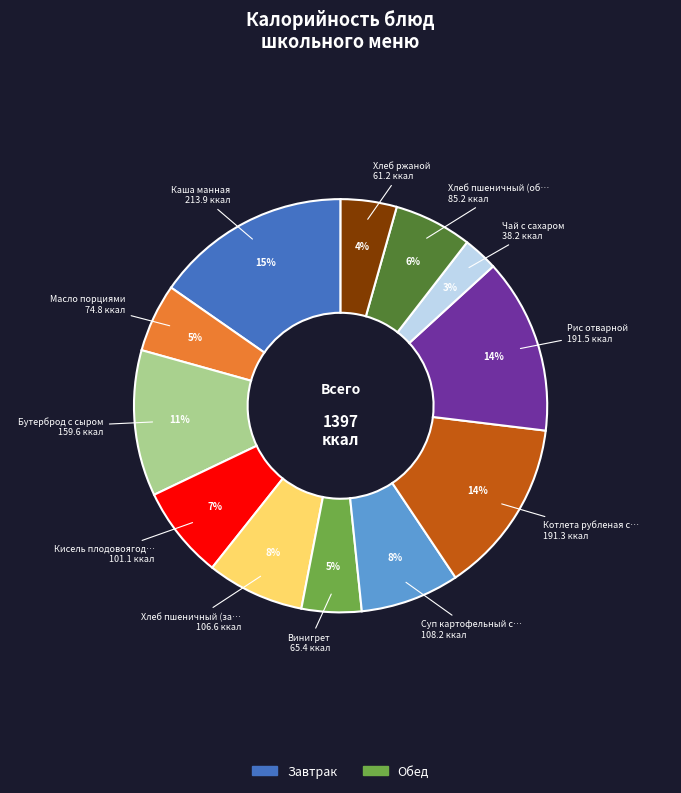

To the nearest percent, what is the average slice percentage?

8%